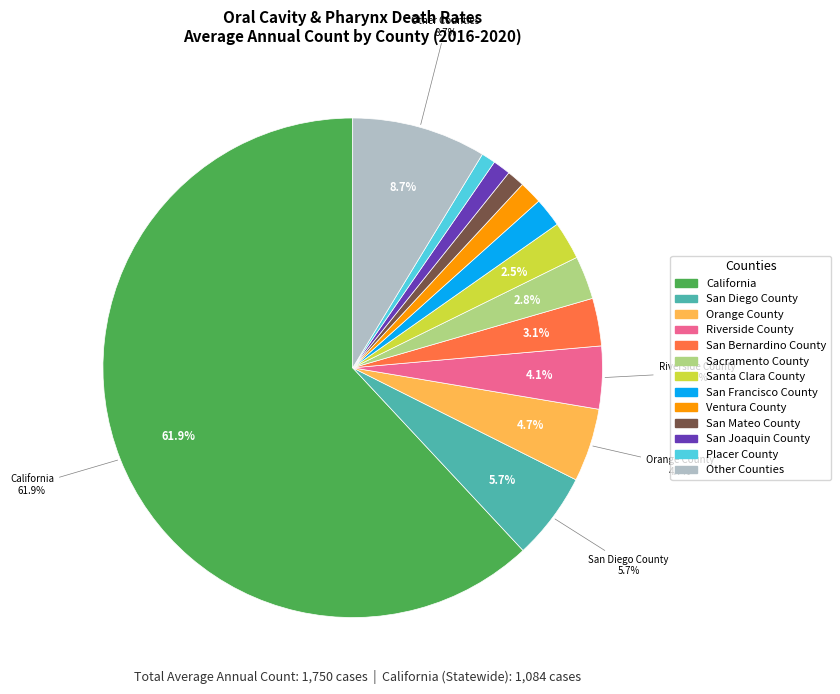

How many slices are in this pie chart?

13